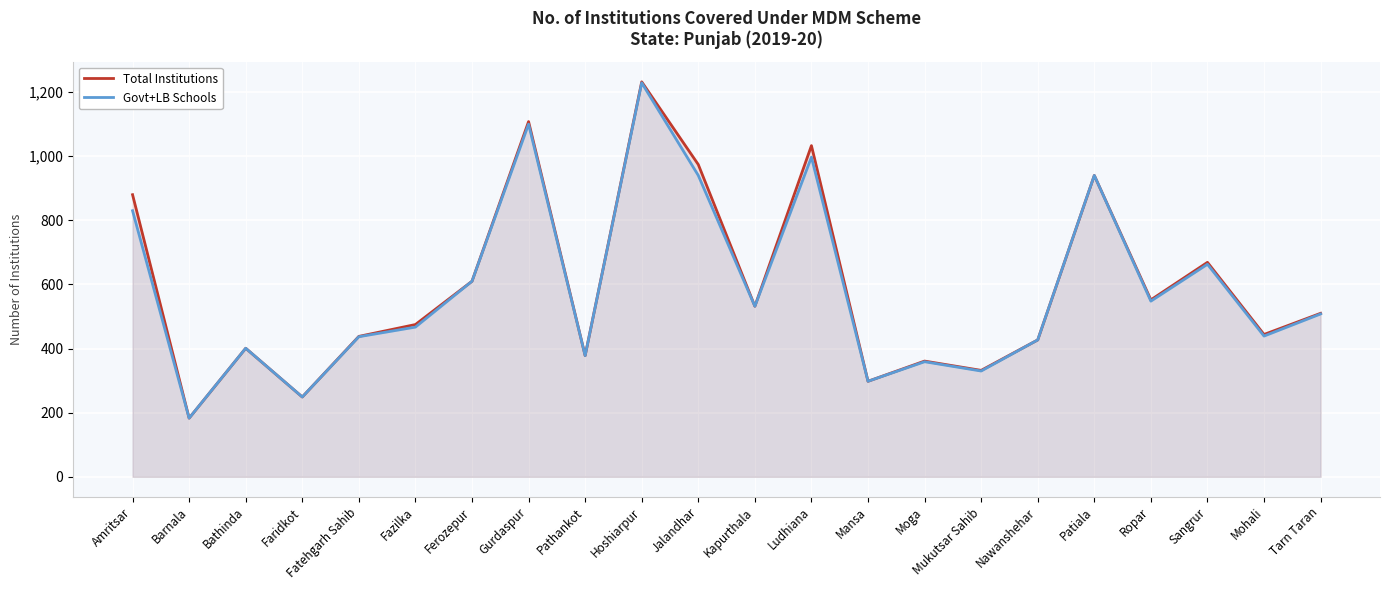

Is the value of Total Institutions at Hoshiarpur greater than the value of Govt+LB Schools at Barnala?

Yes